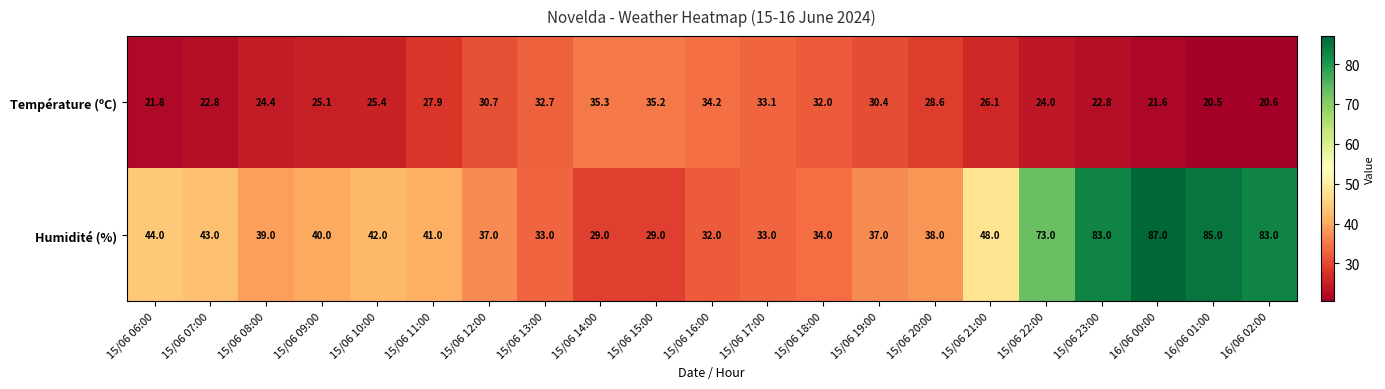

Rank the series by their maximum value, from highest to lowest.

Humidité (%), Température (ºC)